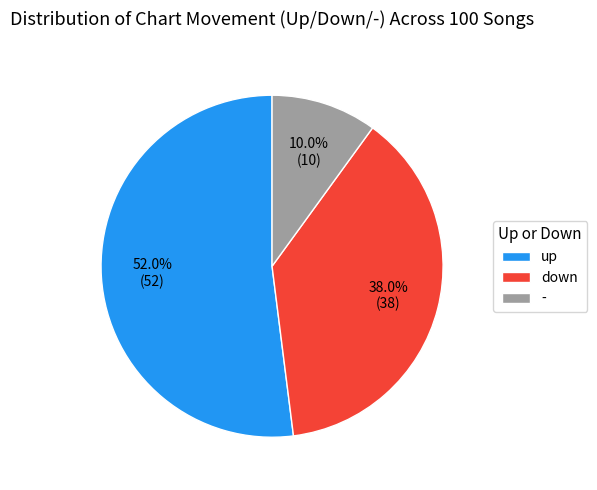

What portion of the pie excludes up?

48.0%